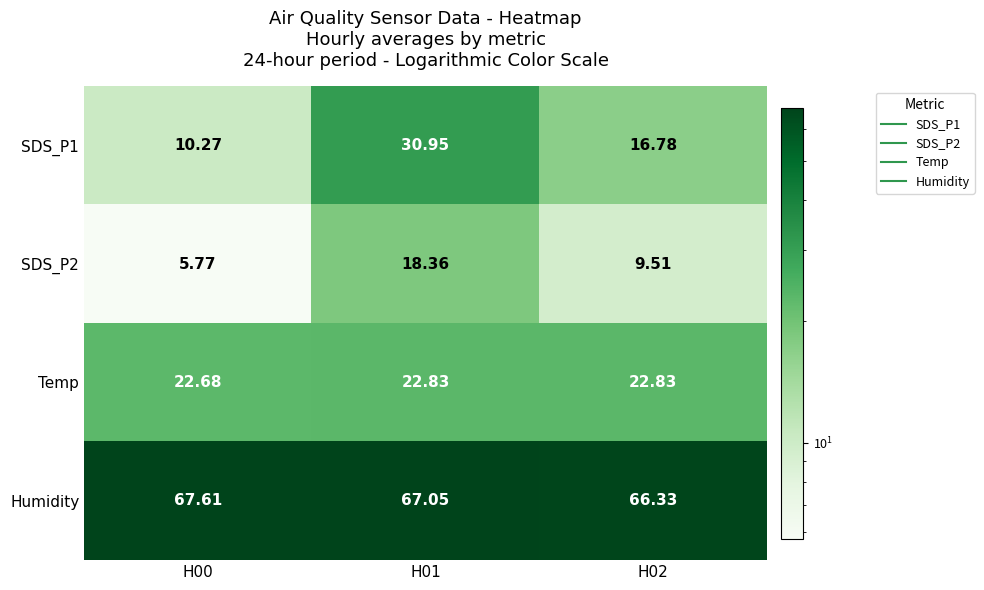

At which category is the sum across all series the highest?

H01